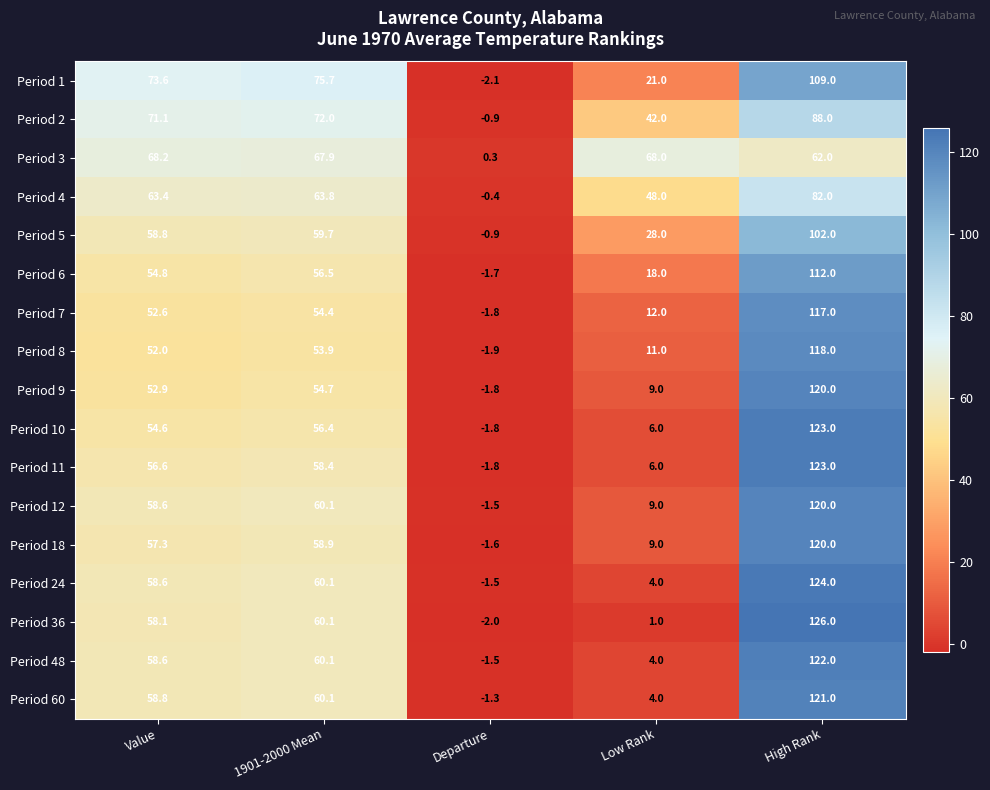

At how many categories does at least one series exceed 0?

5